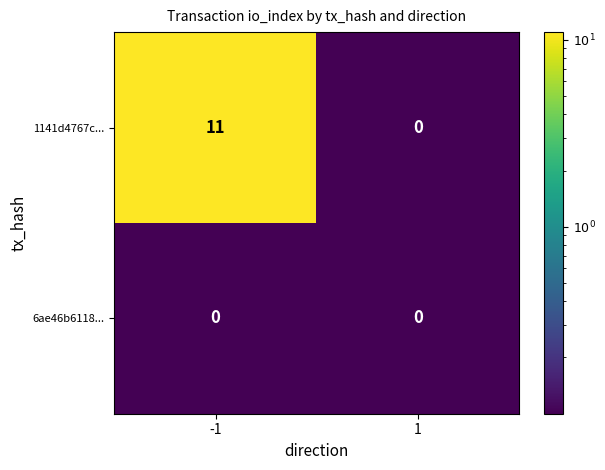

Between -1 and 1, which series saw the biggest shift?

1141d4767c...